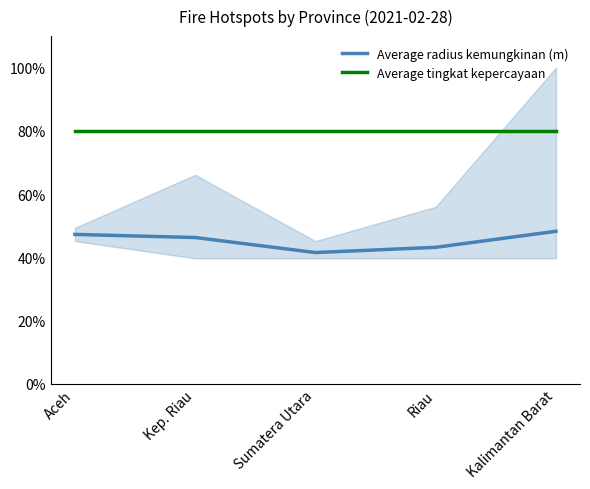

True or false: Average radius kemungkinan (m) and Average tingkat kepercayaan cross at least once.

False